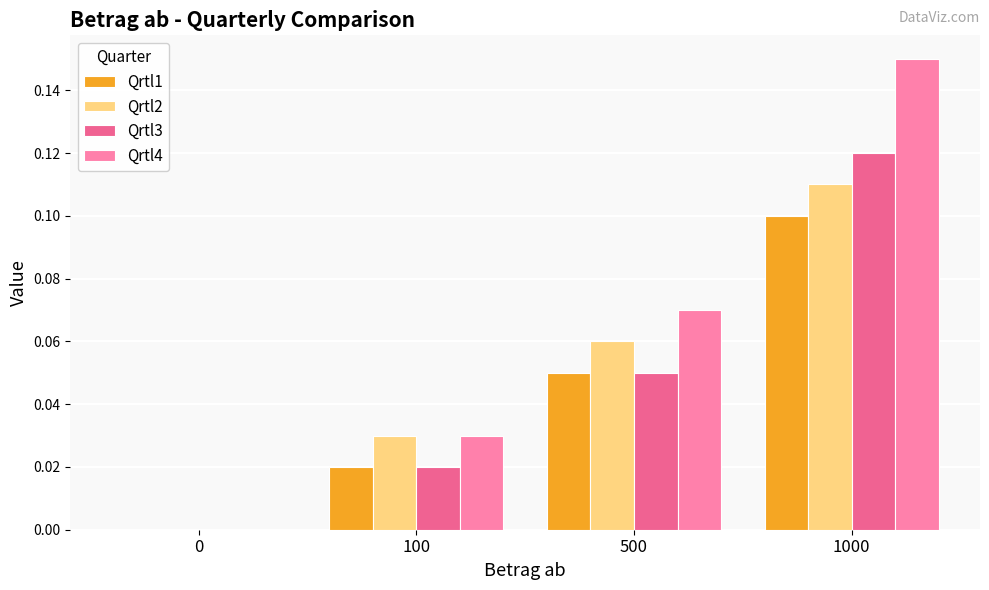

What is the total value across all series at 1000?

0.5